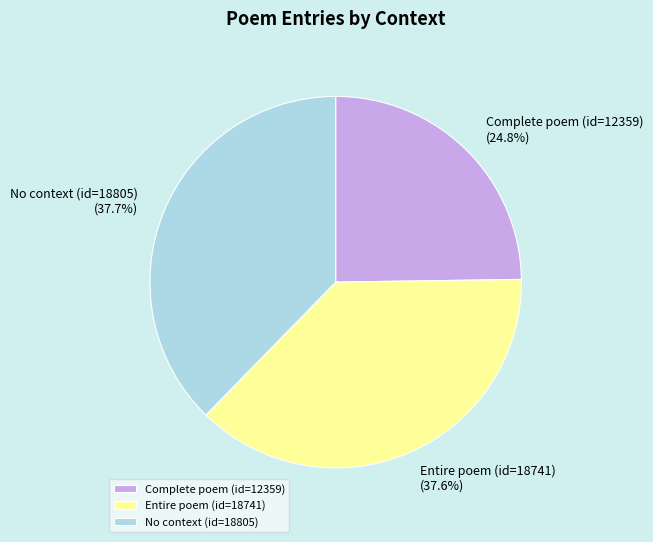

Does Complete poem (id=12359) account for over 50% of the chart?

No